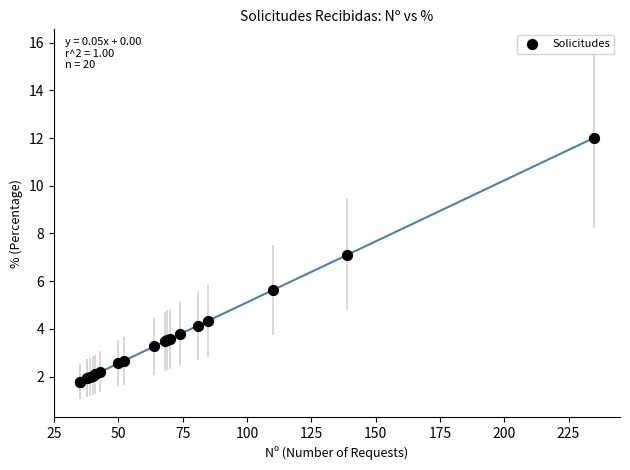

What Y value in the scatter plot is closest to 6?

5.6